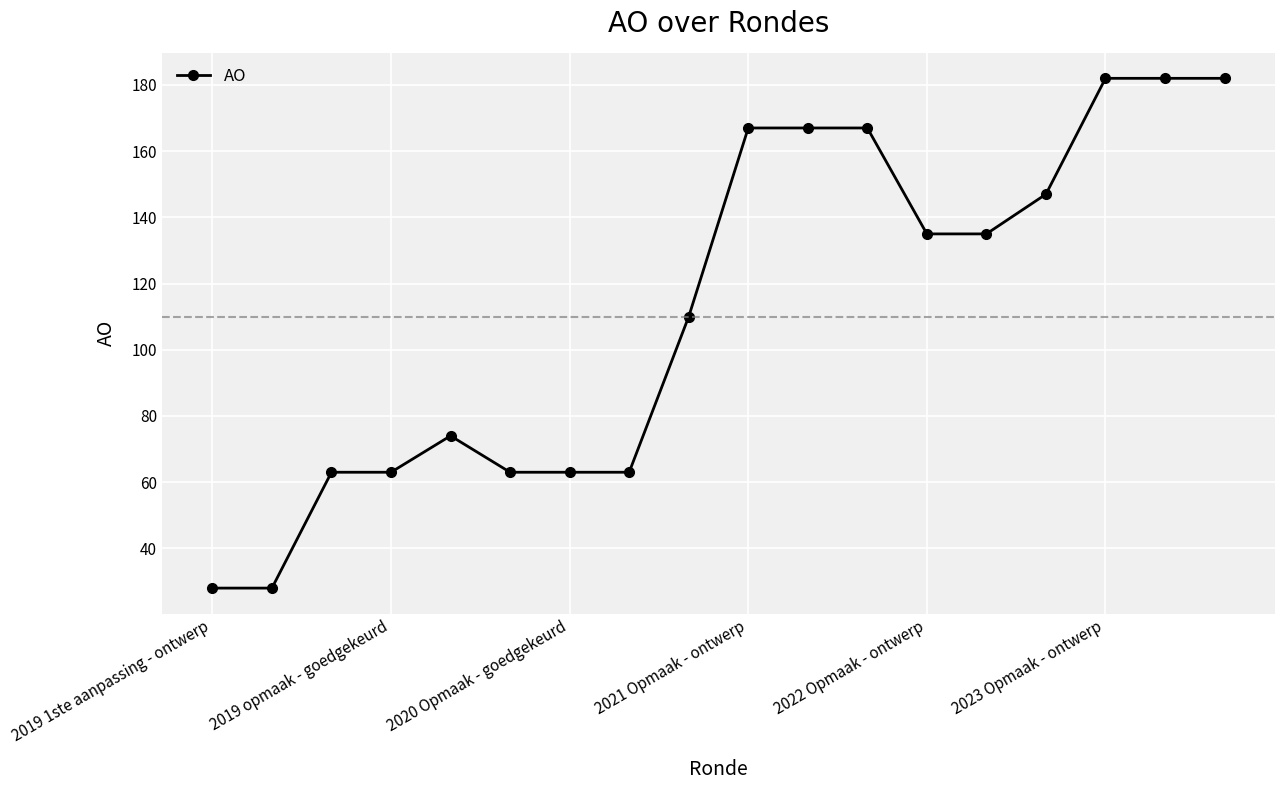

What is the average value?

112